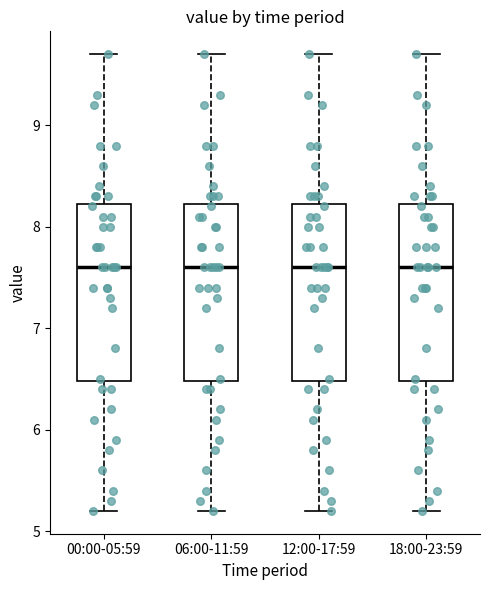

Where is the upper edge of the box for 18:00-23:59 on the y-axis? The values are not printed on the chart, so give them approximately, as read against the axis.

8.2